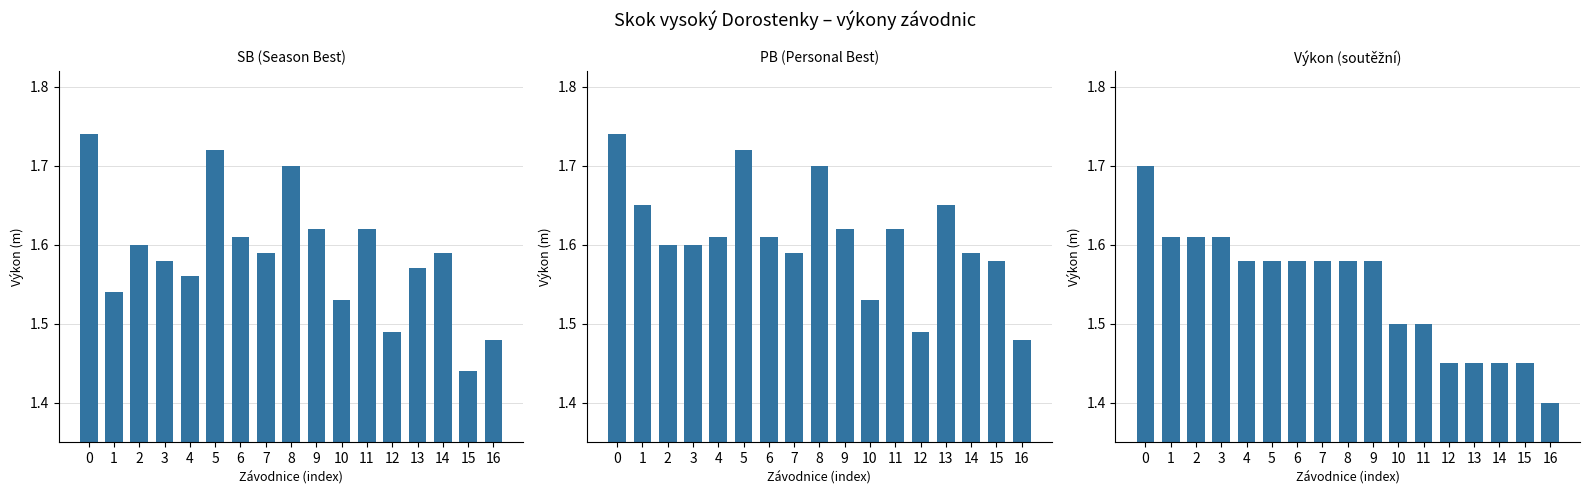

Which category has the lowest value across all series?

16